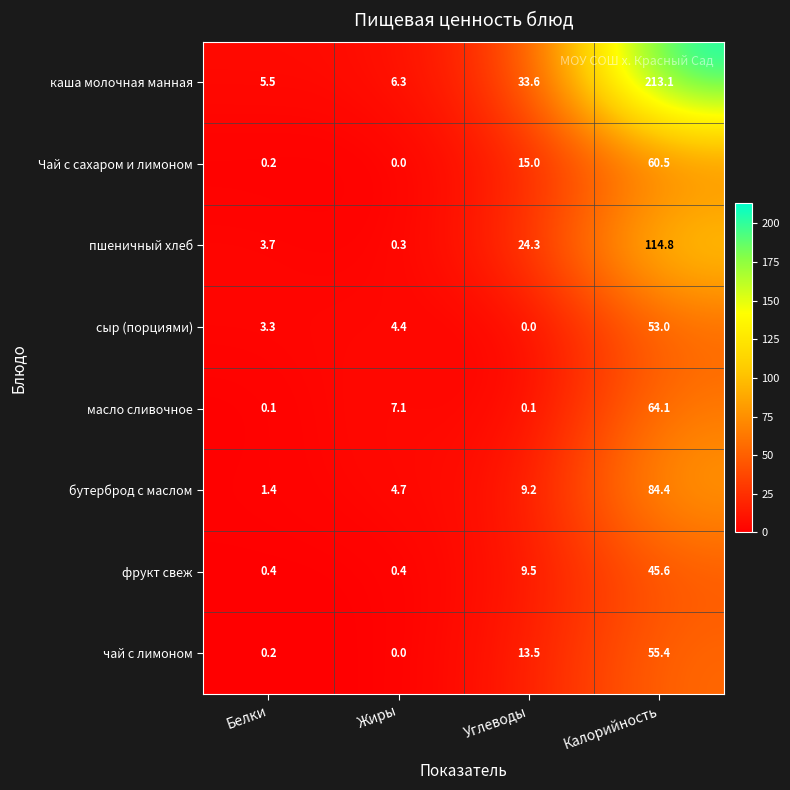

Read the каша молочная манная value at Белки.

5.5